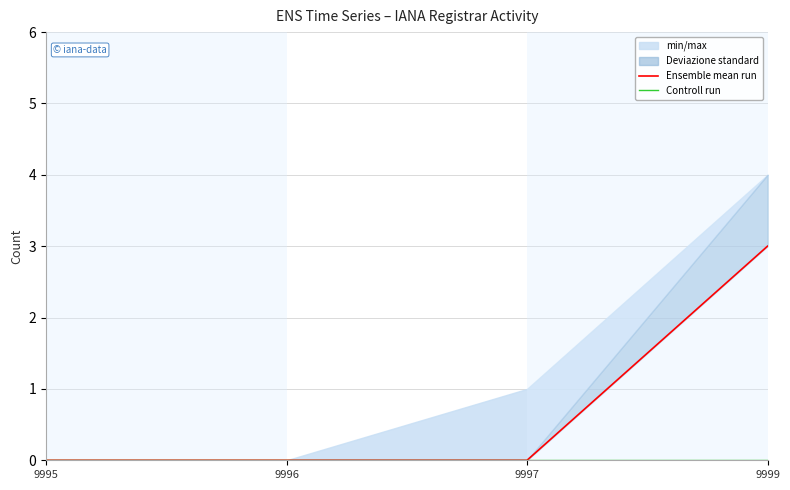

The Controll run series shows 0 at 9997. True or false?

True